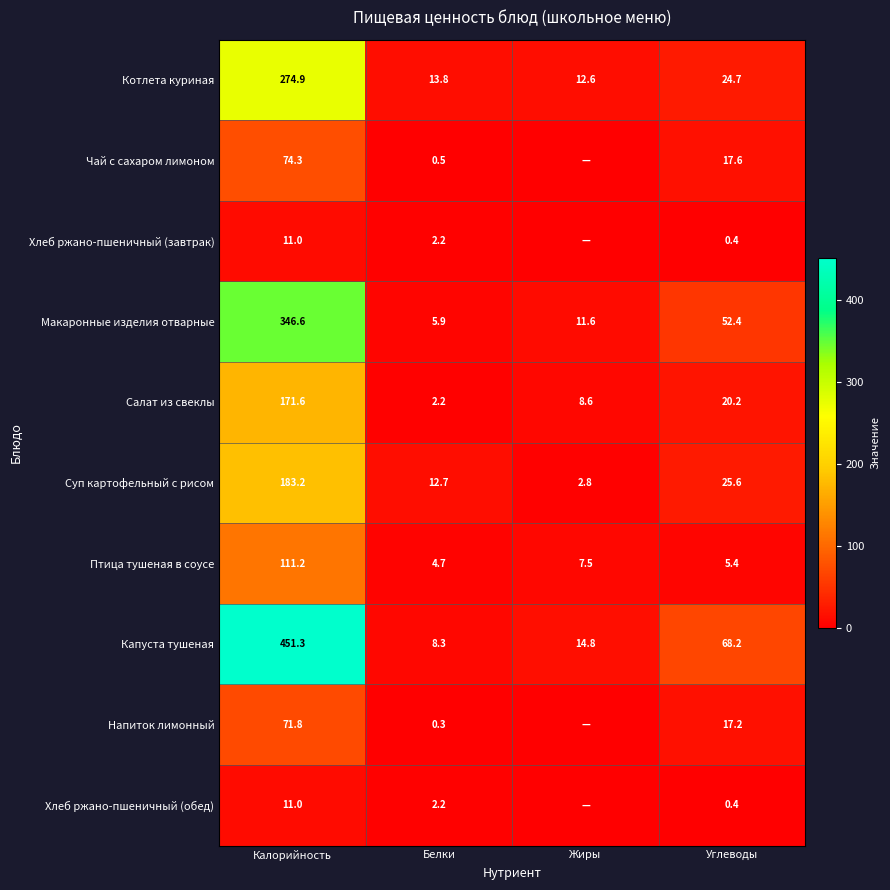

Is it true that Котлета куриная equals 274.9 at Калорийность?

True